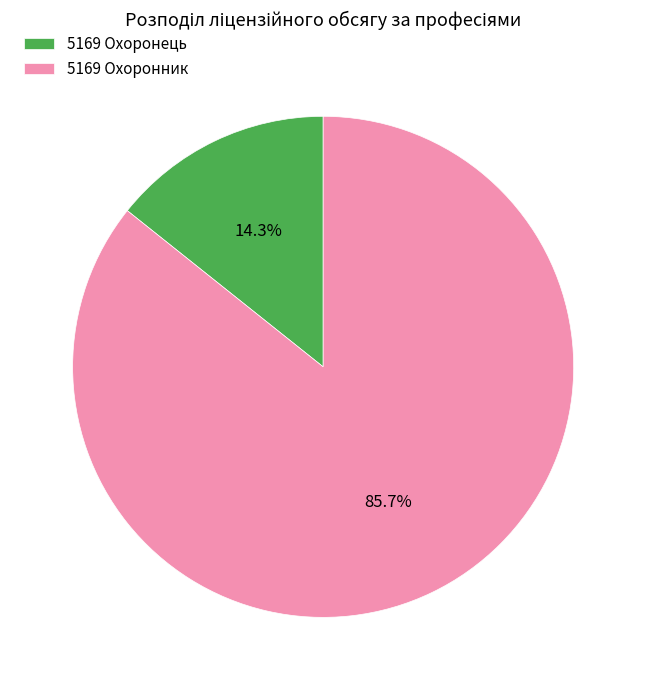

Is the sum of 5169 Охоронник and 5169 Охоронець greater than half?

Yes